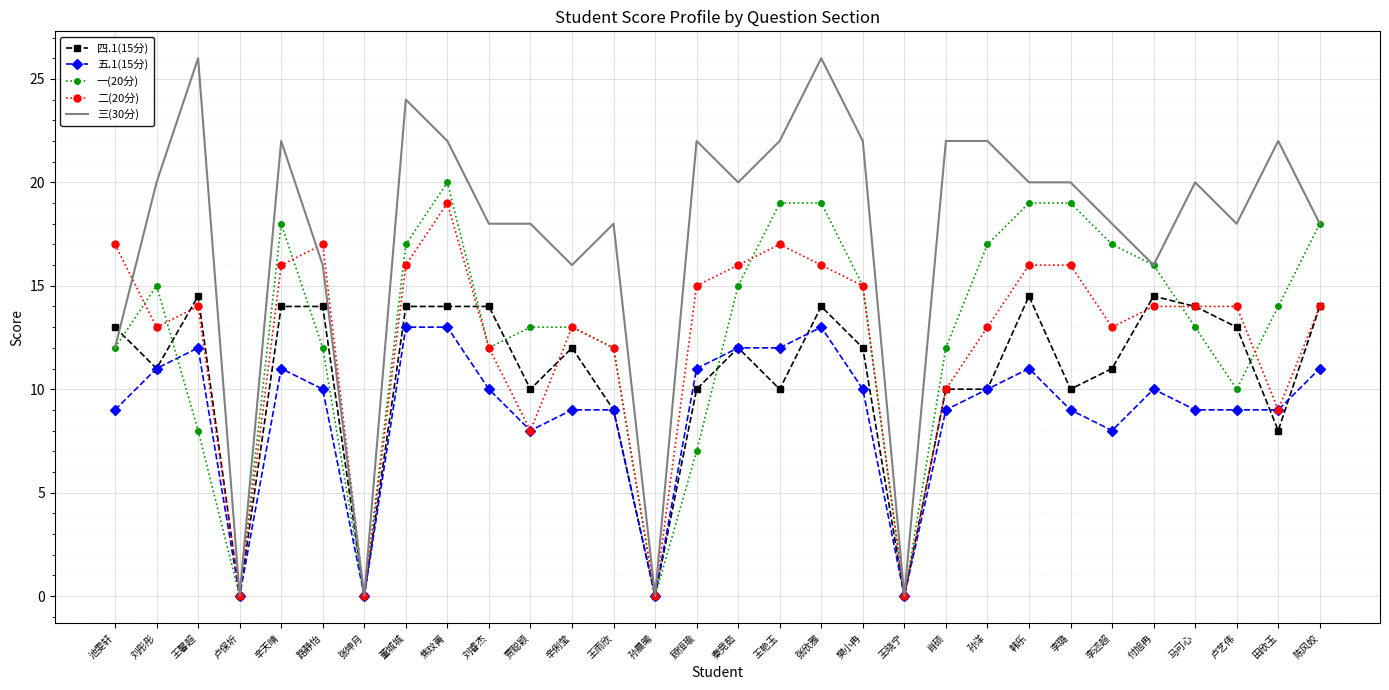

At which label is 一(20分) closest to 10?

卢艺伟